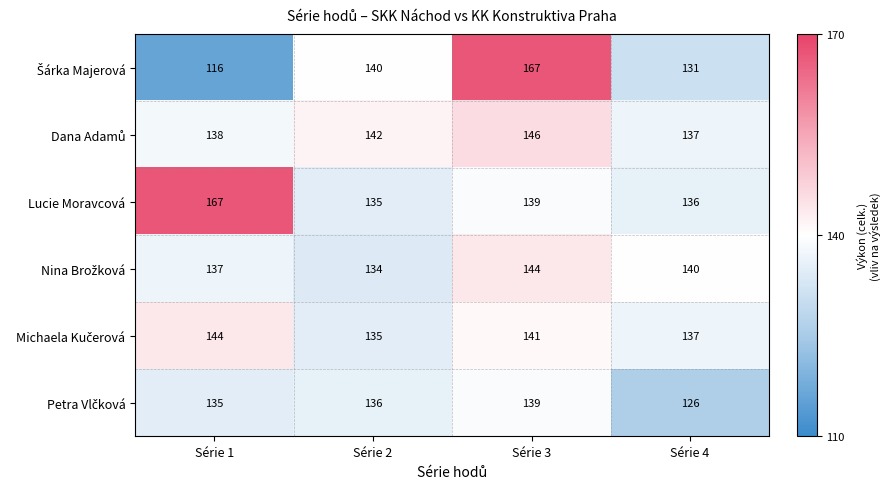

How many distinct data groups are displayed?

6